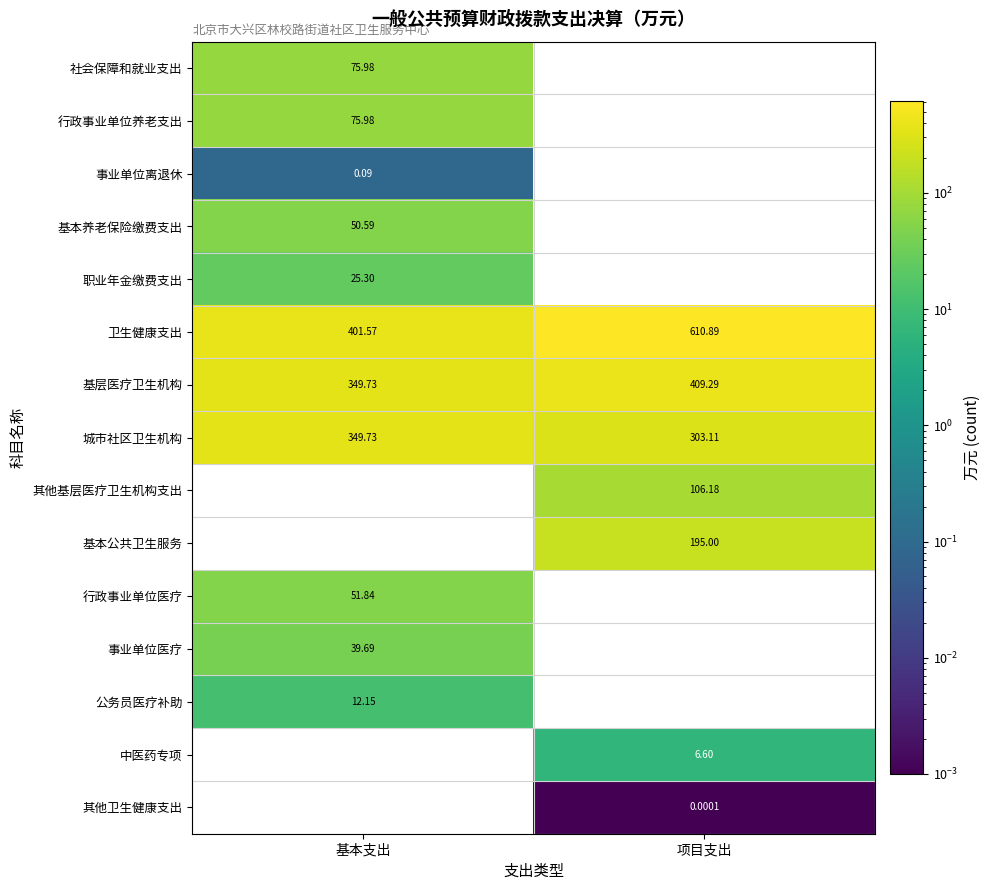

At how many categories does at least one series exceed 492?

1